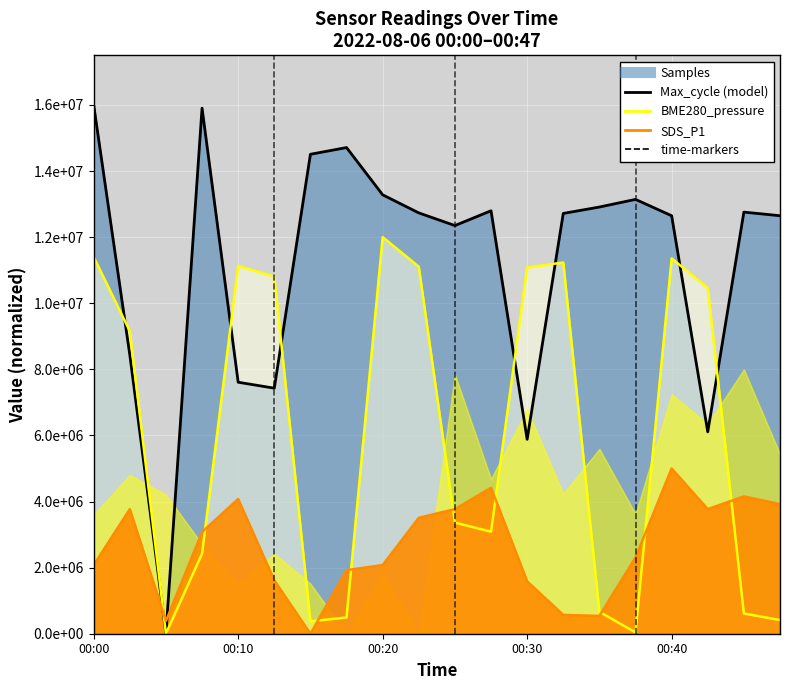

The SDS_P1 series shows 538461.5 at 00:35. True or false?

True